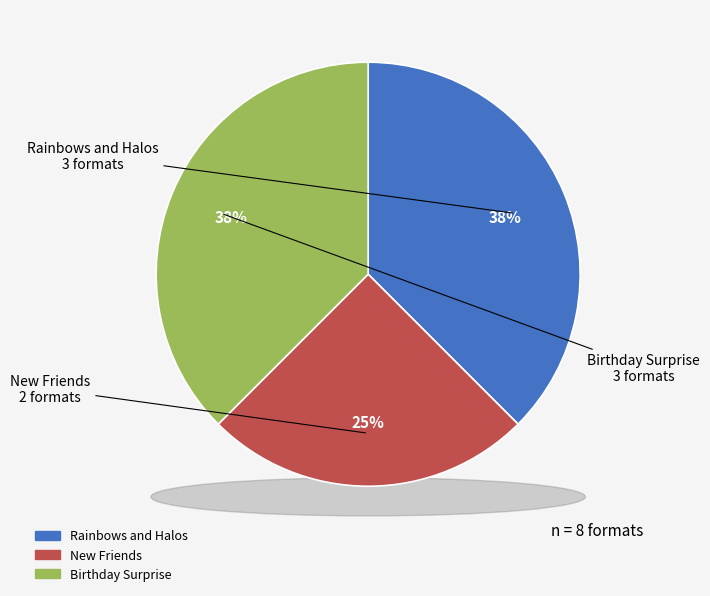

To the nearest percent, what is the combined percentage of Birthday Surprise and New Friends?

62%